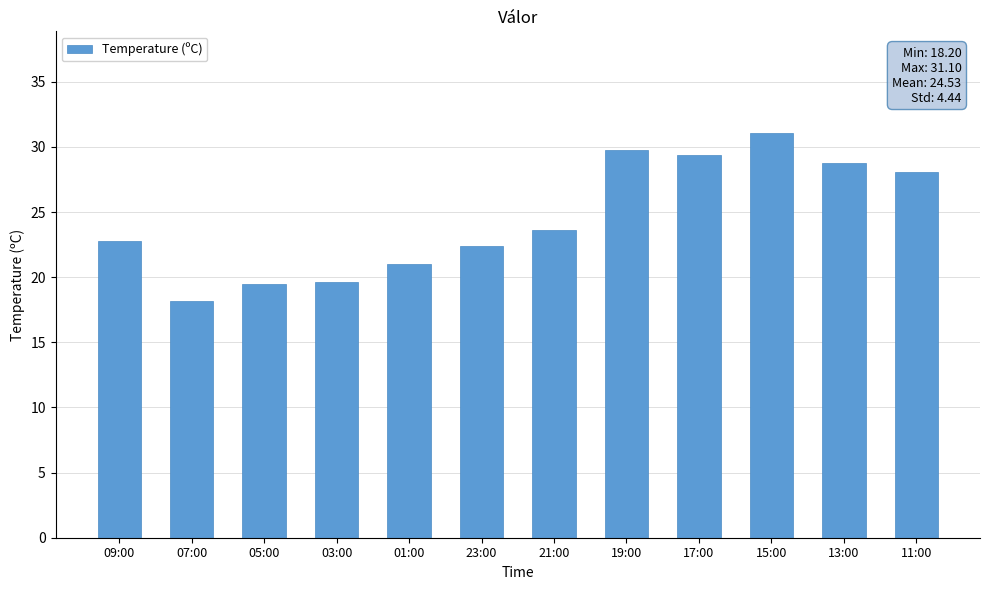

What is the change in value from 07:00 to 03:00?

+1.4